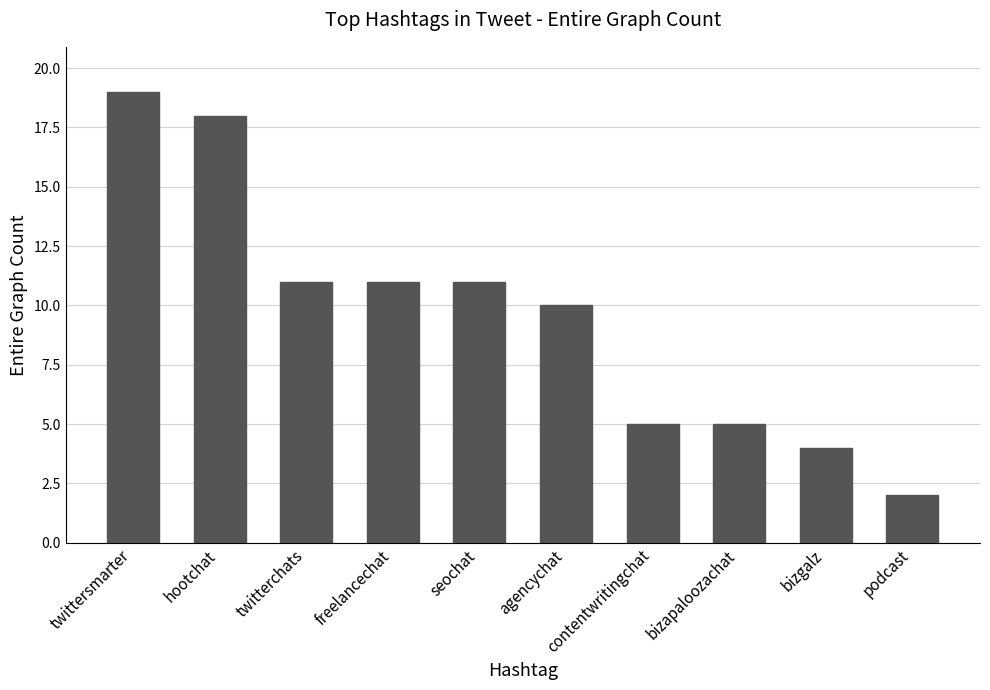

What position from the left is agencychat?

6